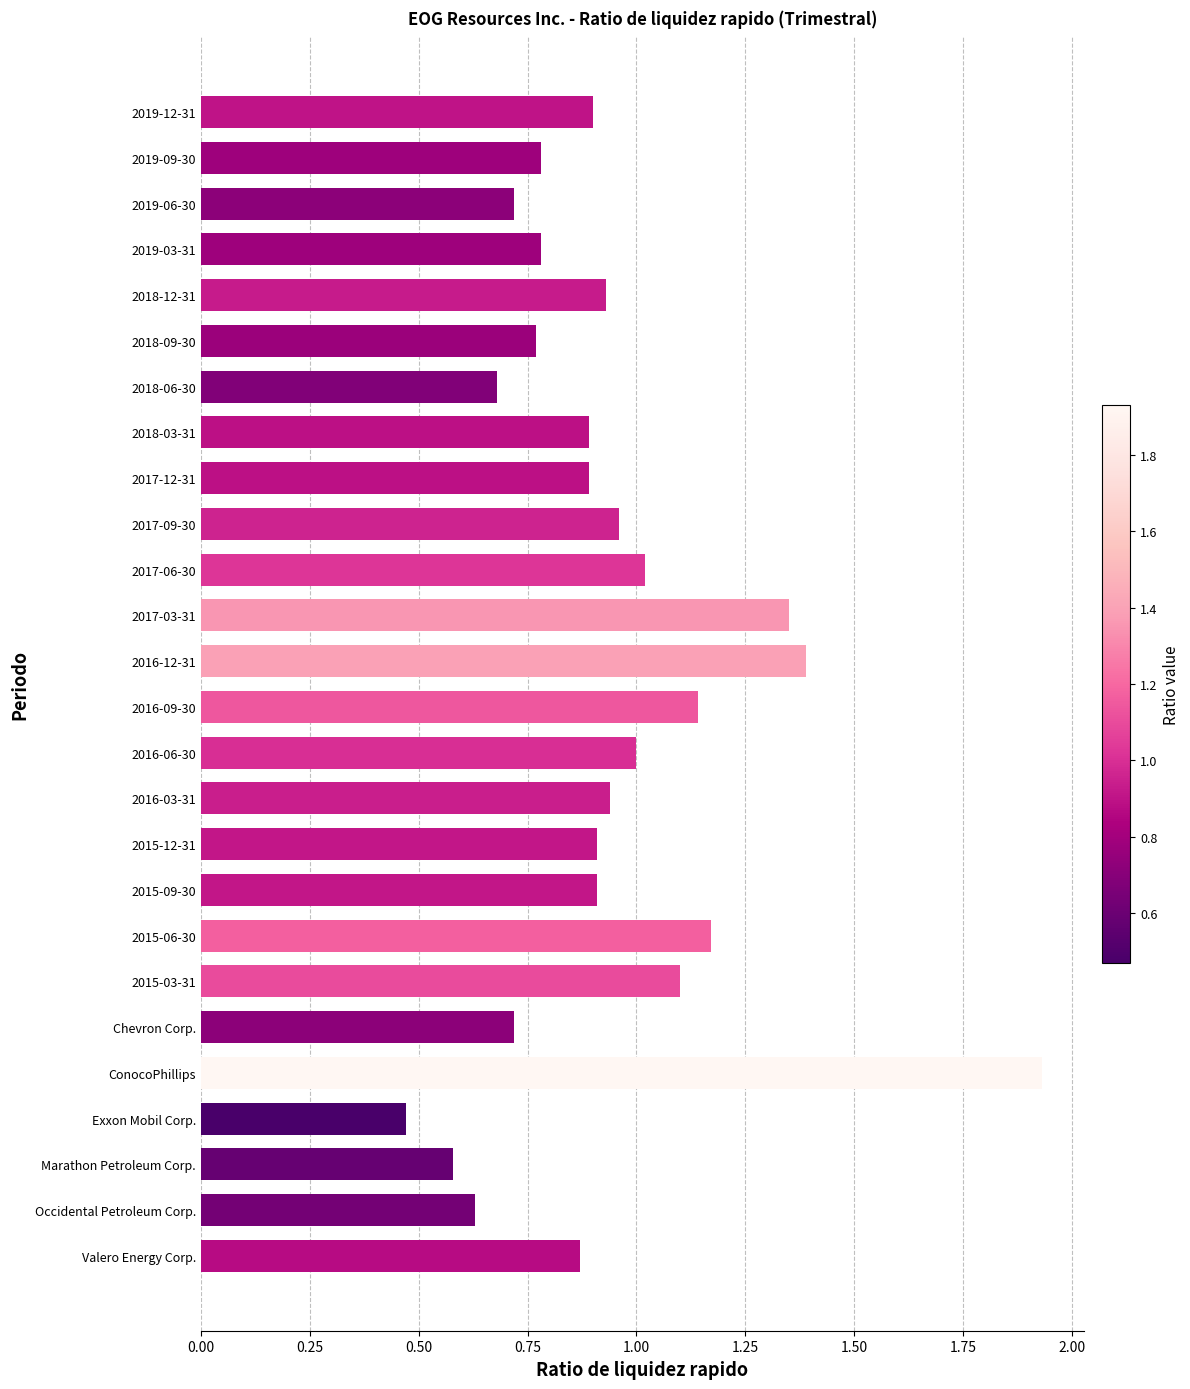

At which category does the chart reach its peak across all series?

ConocoPhillips